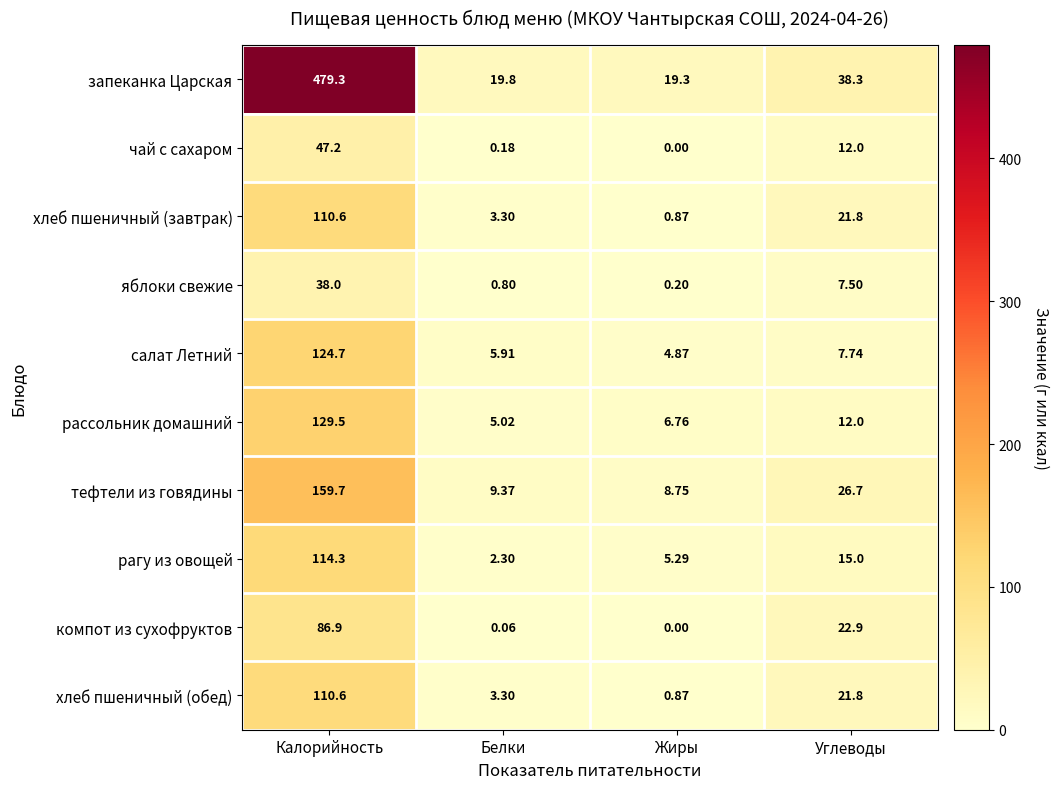

At which label does хлеб пшеничный (обед) first exceed 21?

Калорийность